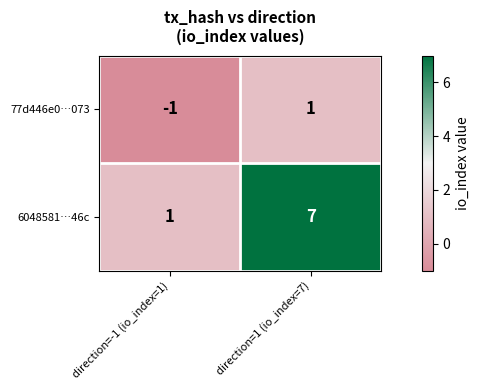

What is the maximum value shown in the chart?

7